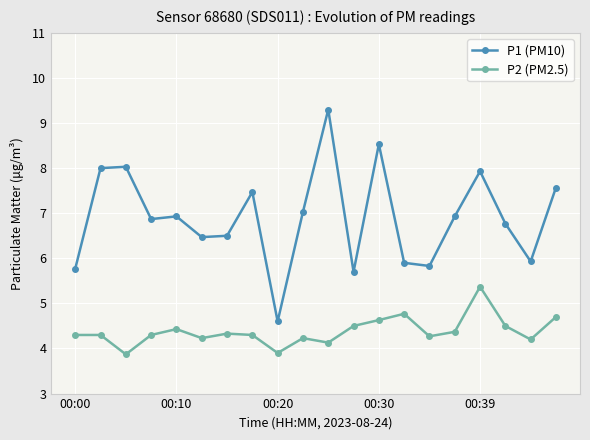

Which series has the largest range (max minus min)?

P1 (PM10)